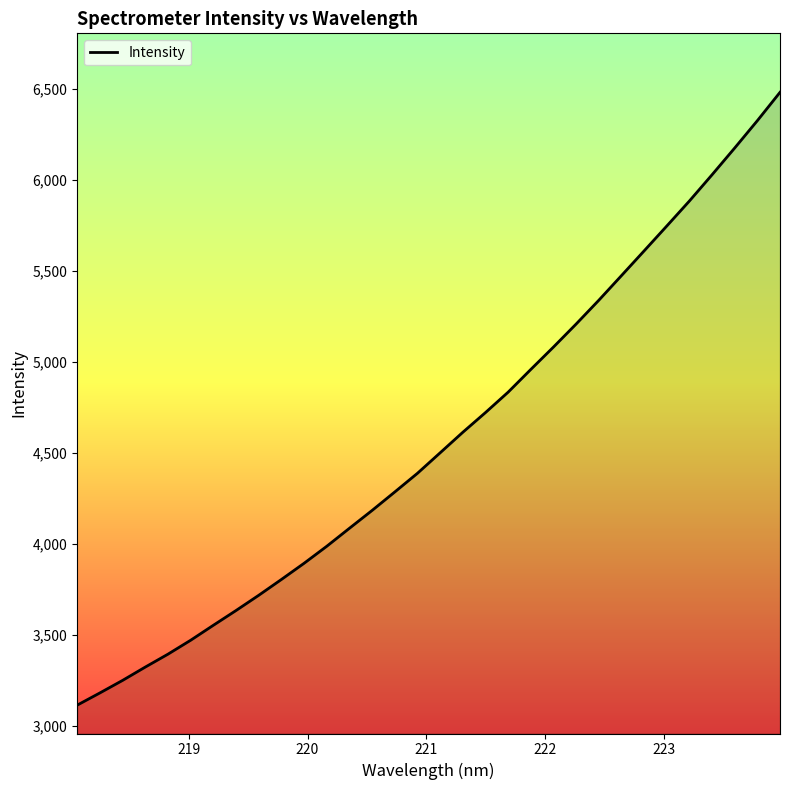

What is the smallest value displayed?

3113.9